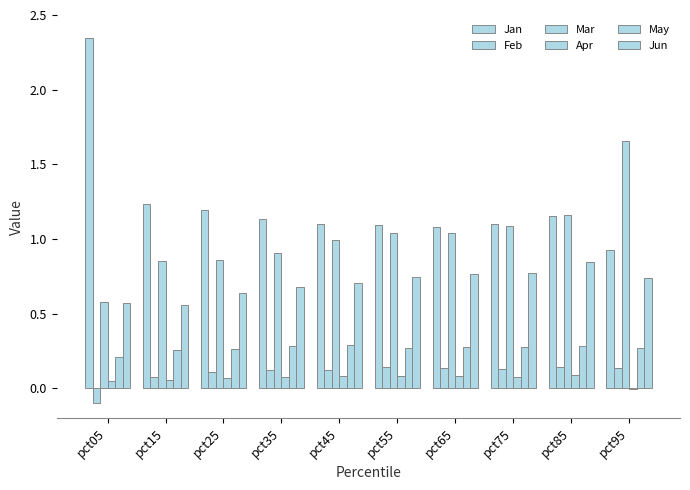

Count the number of data series in this chart.

6